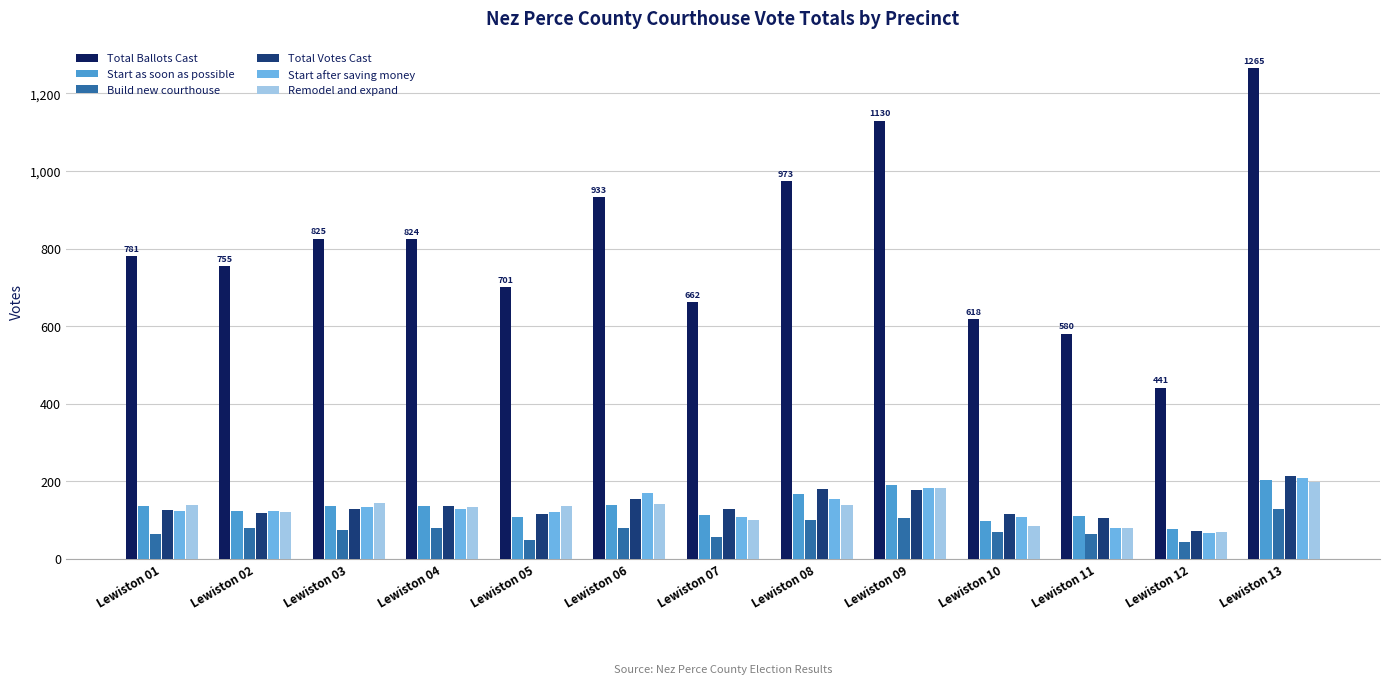

Read the Build new courthouse value at Lewiston 03.

74